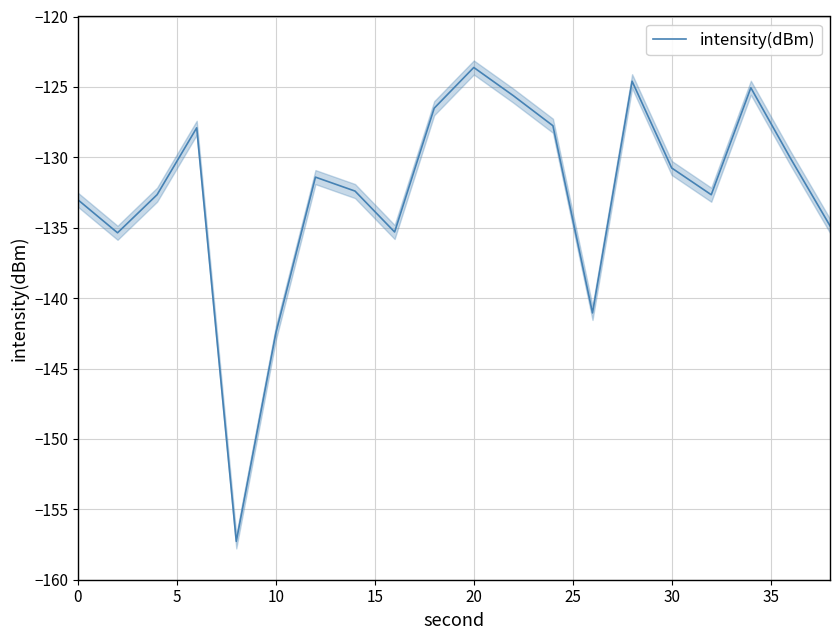

Count the number of categories in the chart.

20